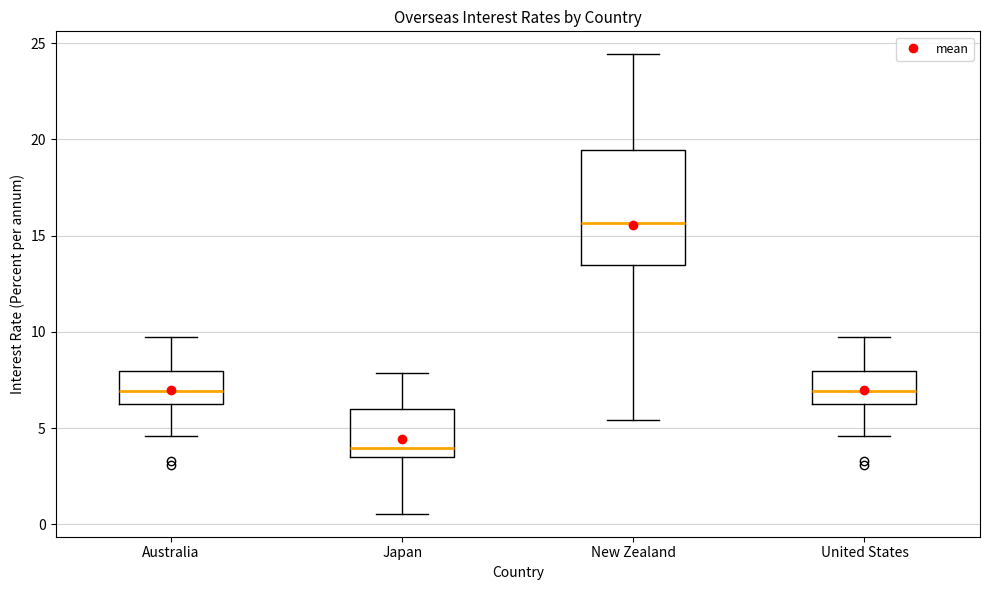

Where does the median line of the box for New Zealand sit on the y-axis? The values are not printed on the chart, so give them approximately, as read against the axis.

15.5